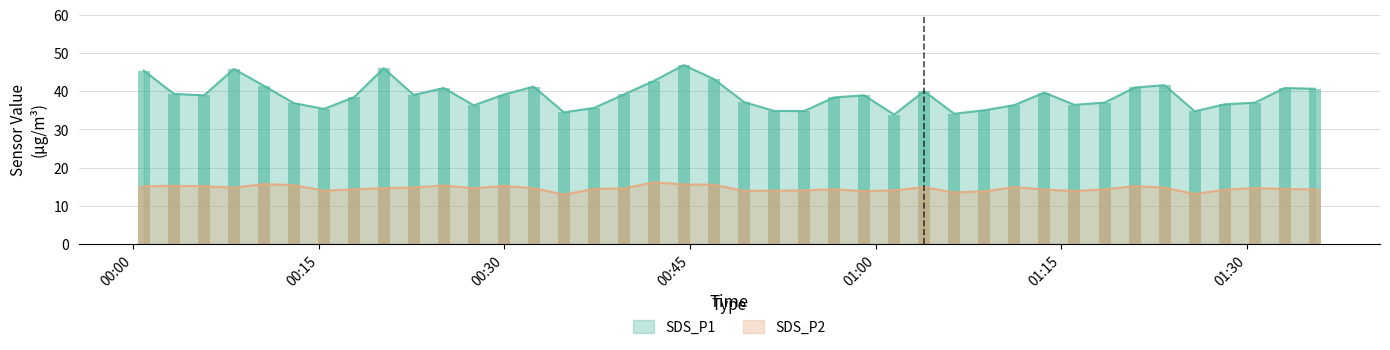

True or false: SDS_P1 and SDS_P2 intersect in this chart.

False